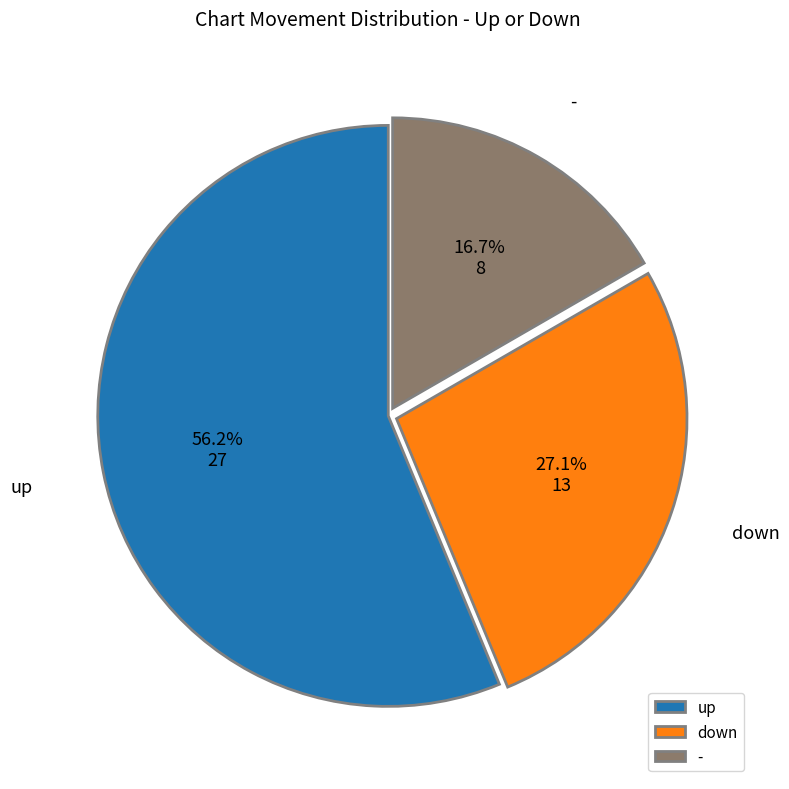

To the nearest percent, what is the difference between the largest and smallest slice percentages?

40%